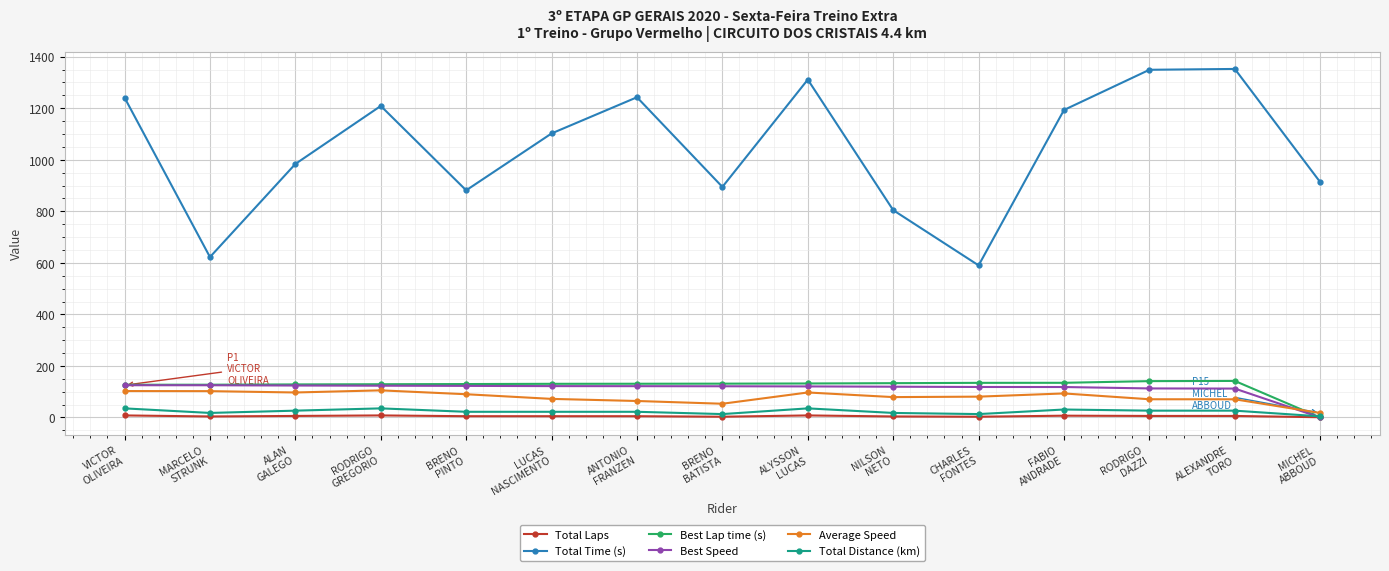

At how many categories does at least one series exceed 188?

15